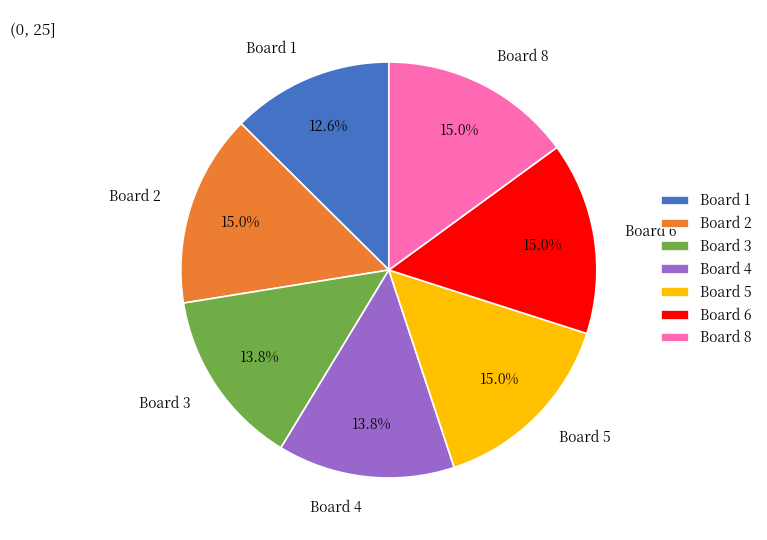

To the nearest percent, what is the combined percentage of Board 8 and Board 5?

30%